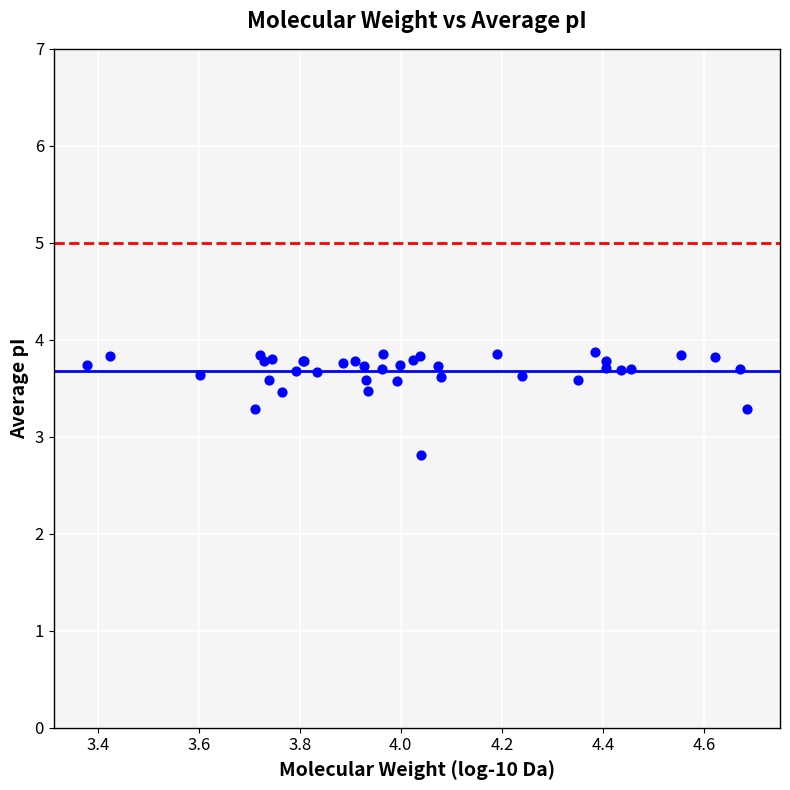

What Y value in the scatter plot is closest to 3?

2.8